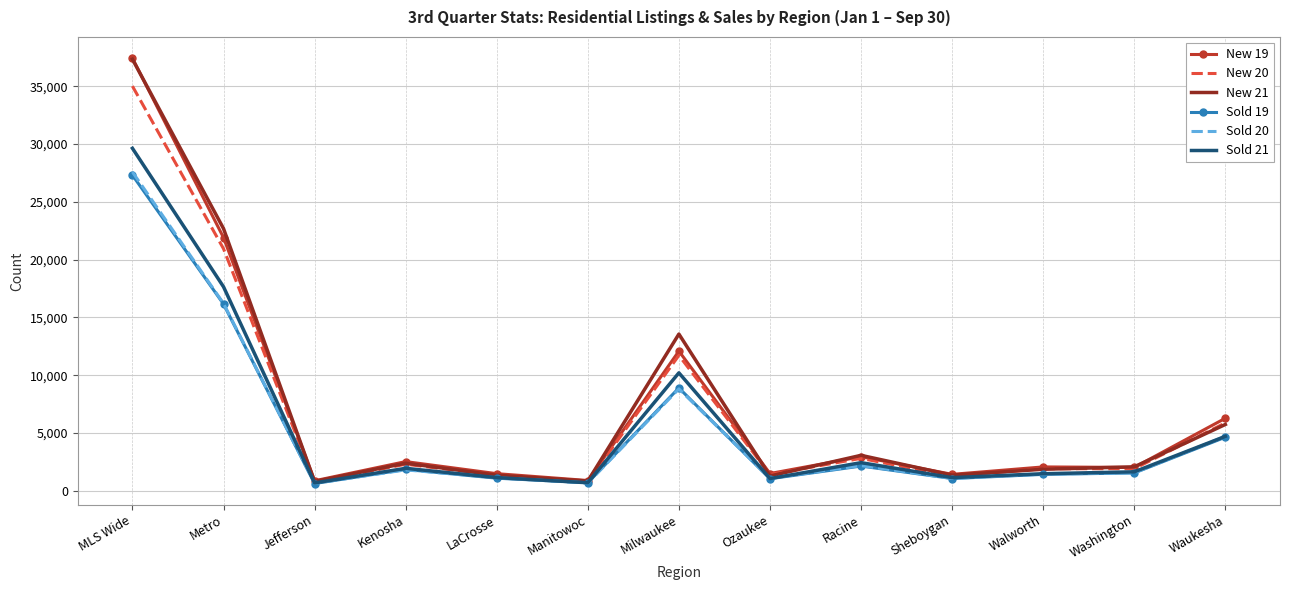

True or false: Sold 21 has a value of 49005 at MLS Wide.

False